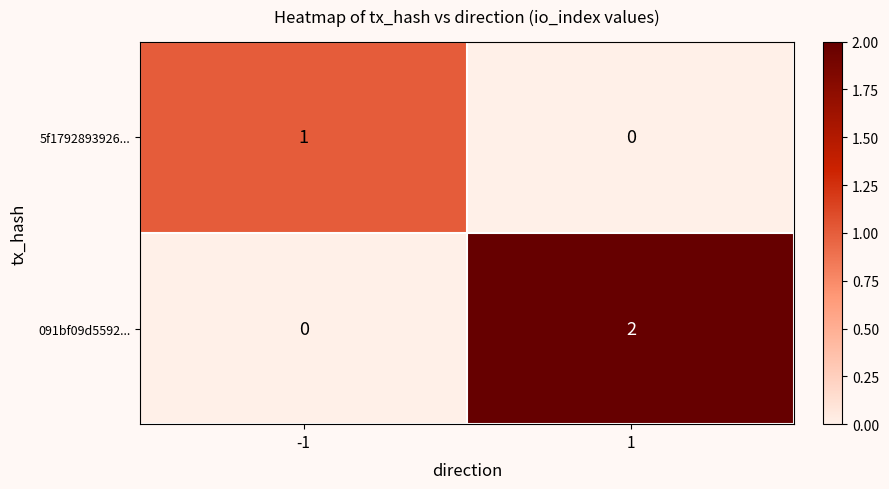

How many categories are shown in the chart?

2